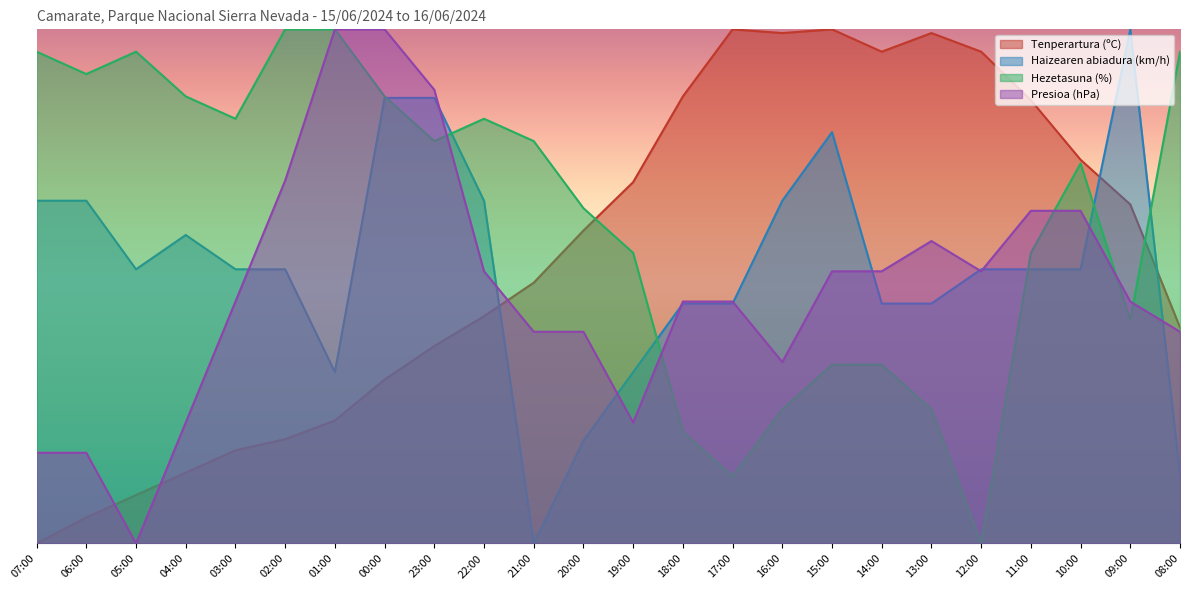

Count the Haizearen abiadura (km/h) values in the range 0 to 1.

24